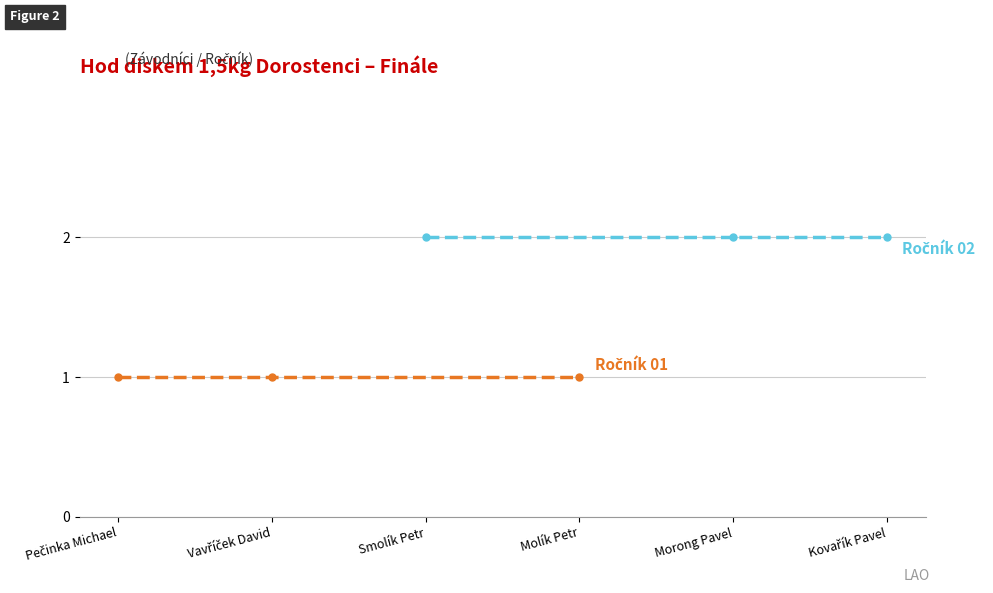

How many distinct data groups are displayed?

2